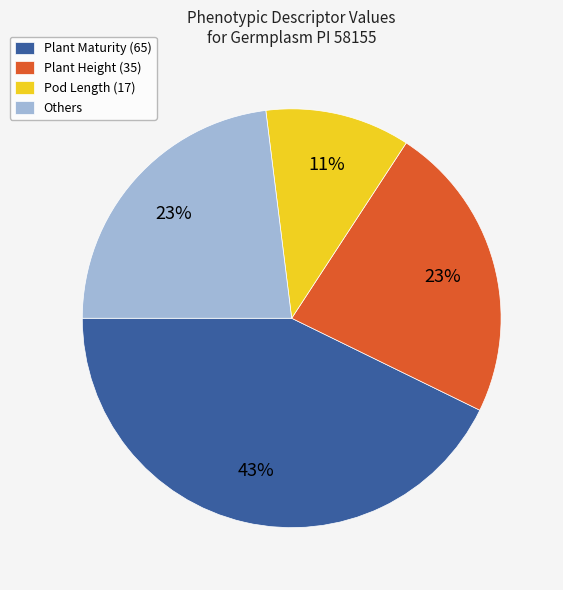

To the nearest percent, what is the difference between the largest and smallest slice percentages?

32%